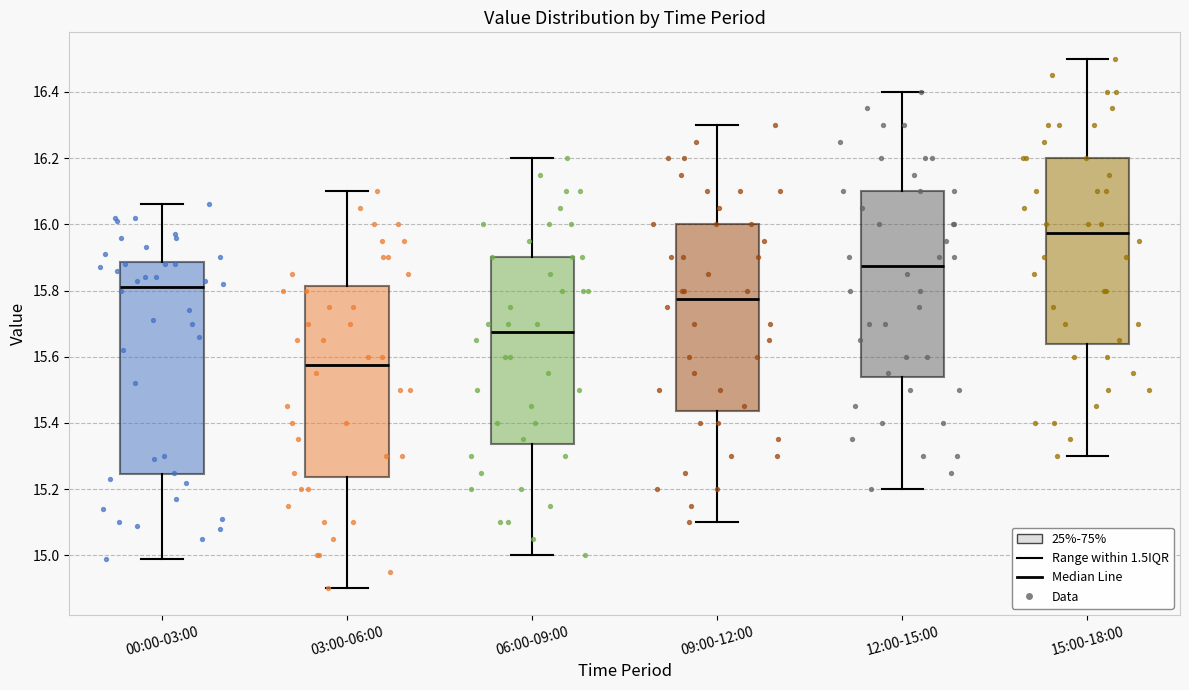

Reading left to right, read every box against the y-axis: the position of its median line, the range the box covers, and the ends of its whiskers. The values are not printed on the chart, so give them approximately, as read against the axis.

00:00-03:00: median 15.82, box 15.24 to 15.88, whiskers 15.00 to 16.06
03:00-06:00: median 15.58, box 15.24 to 15.82, whiskers 14.90 to 16.10
06:00-09:00: median 15.68, box 15.34 to 15.90, whiskers 15.00 to 16.20
09:00-12:00: median 15.78, box 15.44 to 16.00, whiskers 15.10 to 16.30
12:00-15:00: median 15.88, box 15.54 to 16.10, whiskers 15.20 to 16.40
15:00-18:00: median 15.98, box 15.64 to 16.20, whiskers 15.30 to 16.50